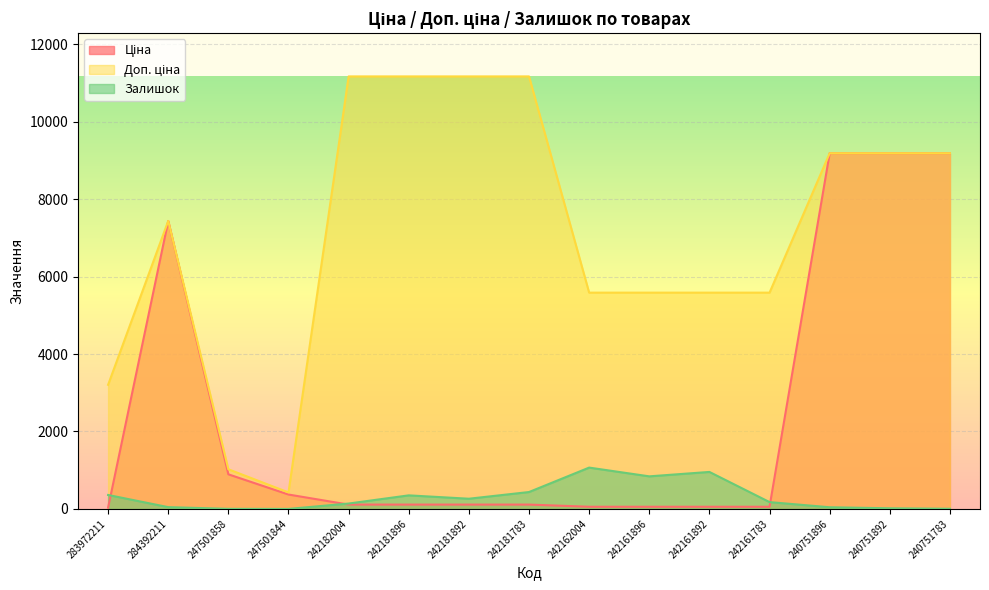

How many lines are shown in the chart?

3